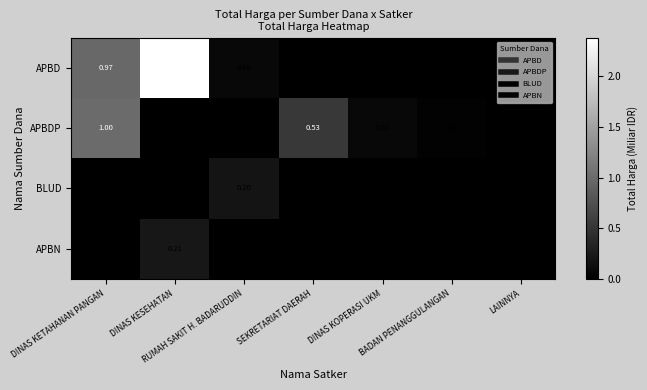

At how many categories does at least one series exceed 0?

6